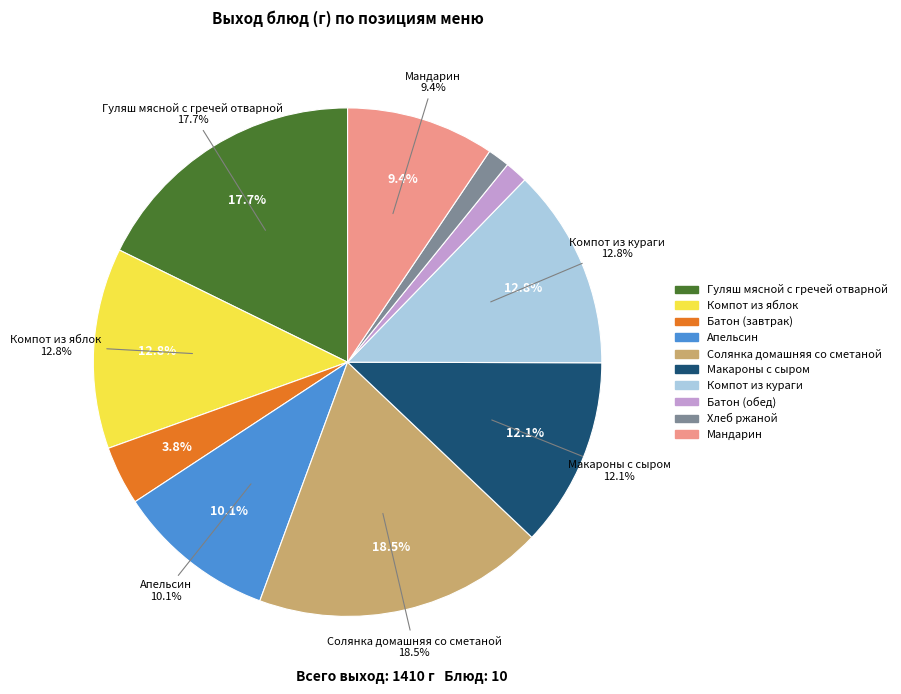

Count the number of slices in the pie.

10